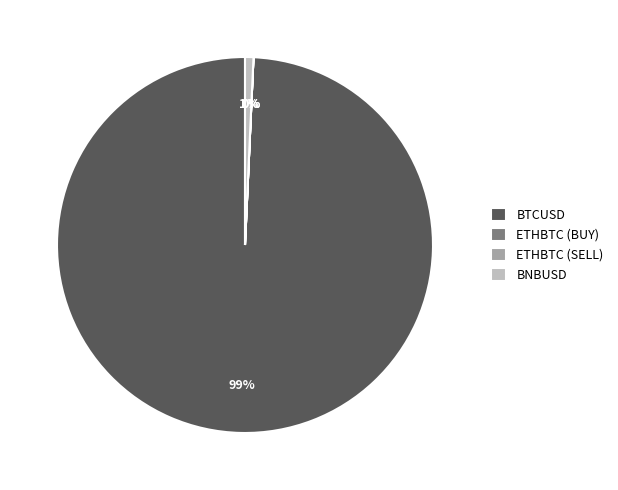

Which category has the biggest portion of the pie?

BTCUSD